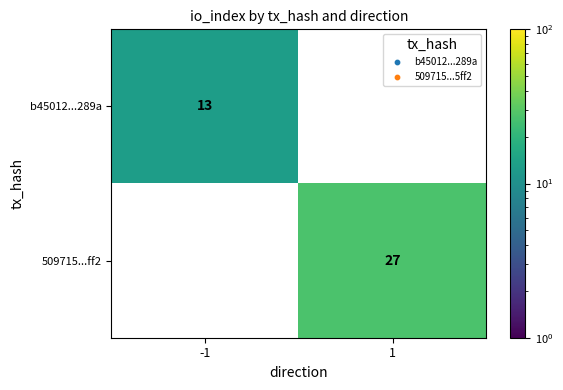

Is it true that b45012...289a equals 13 at -1?

True